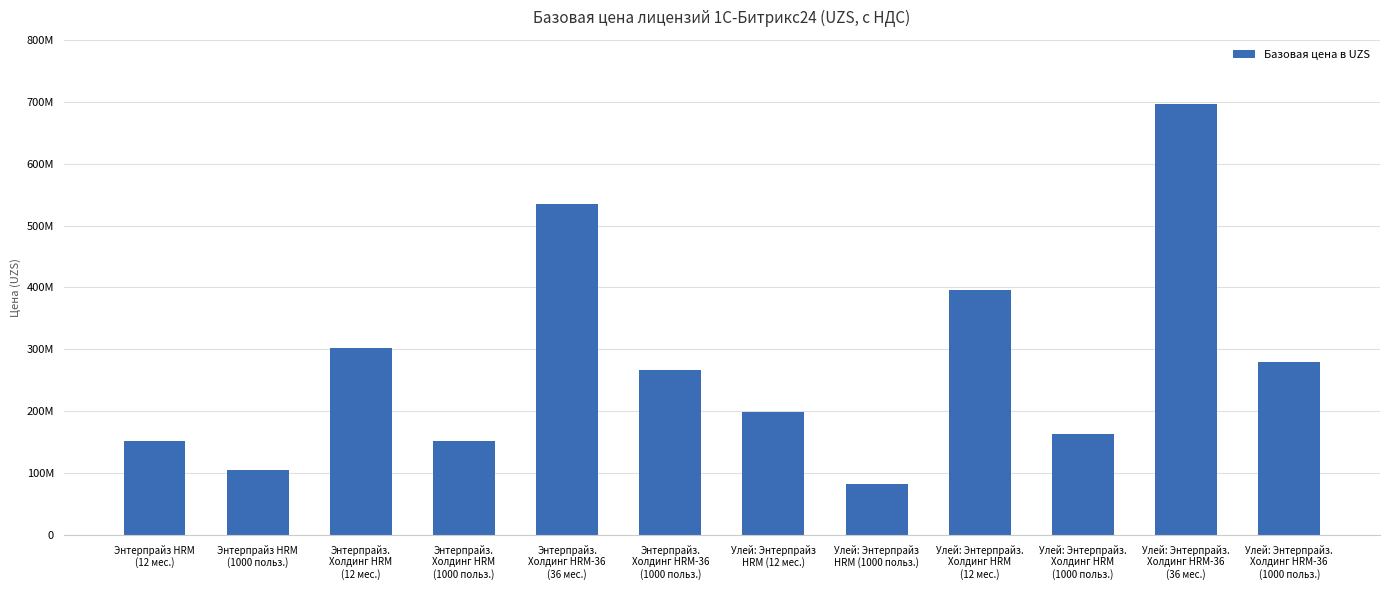

Rank the categories by value from lowest to highest.

Улей: Энтерпрайз
HRM (1000 польз.), Энтерпрайз HRM
(1000 польз.), Энтерпрайз HRM
(12 мес.), Энтерпрайз.
Холдинг HRM
(1000 польз.), Улей: Энтерпрайз.
Холдинг HRM
(1000 польз.), Улей: Энтерпрайз
HRM (12 мес.), Энтерпрайз.
Холдинг HRM-36
(1000 польз.), Улей: Энтерпрайз.
Холдинг HRM-36
(1000 польз.), Энтерпрайз.
Холдинг HRM
(12 мес.), Улей: Энтерпрайз.
Холдинг HRM
(12 мес.), Энтерпрайз.
Холдинг HRM-36
(36 мес.), Улей: Энтерпрайз.
Холдинг HRM-36
(36 мес.)